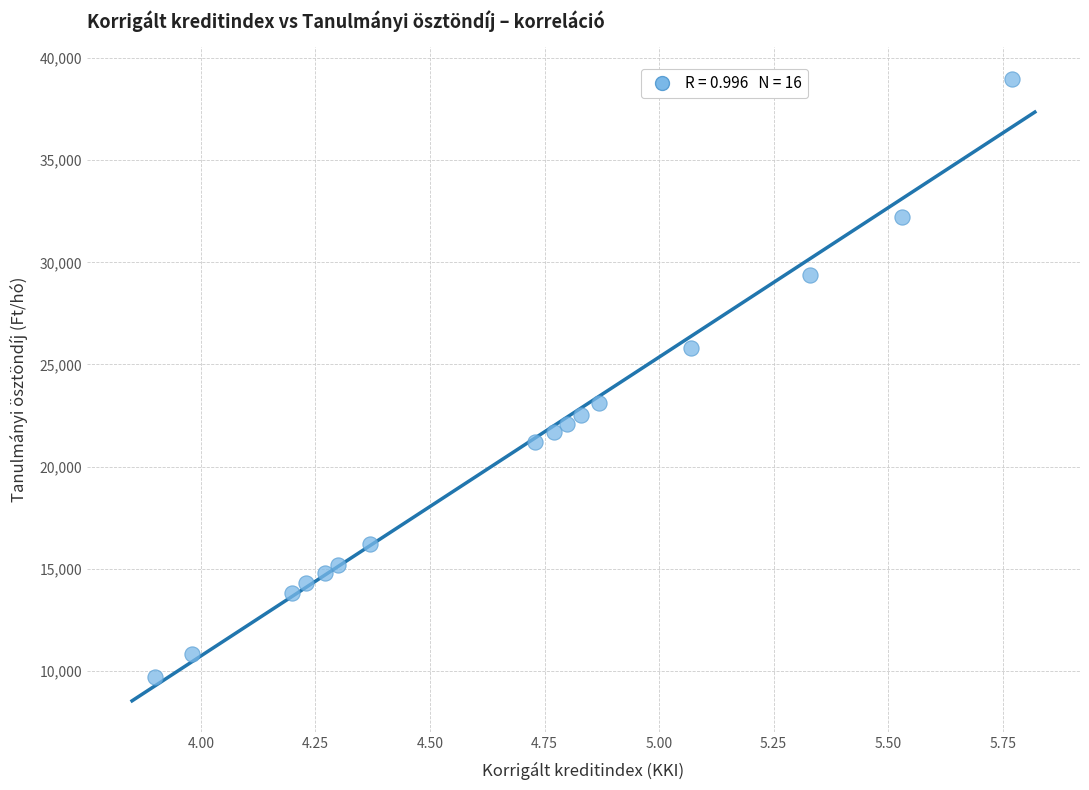

What is the range of Y values (max minus min)?

29300